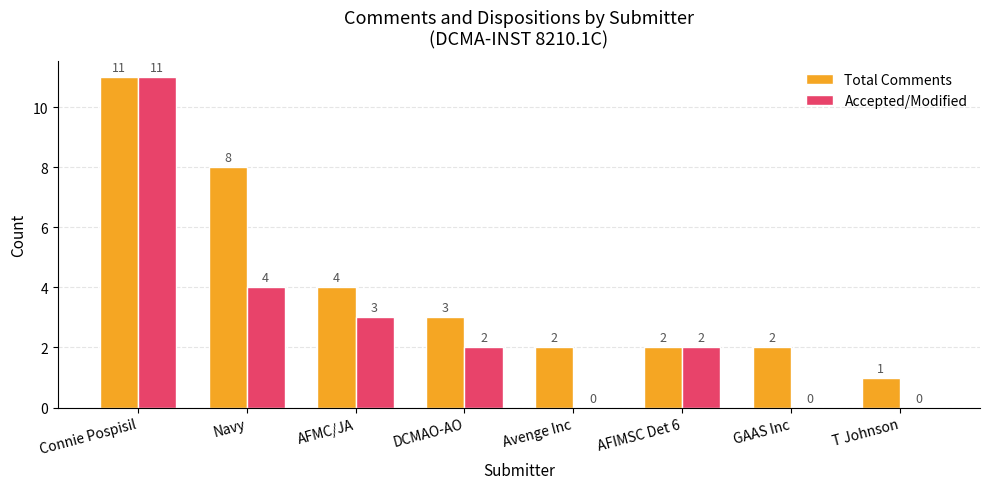

Reading right to left, transcribe all the data shown in this chart.

Total Comments: T Johnson=1	GAAS Inc=2	AFIMSC Det 6=2	Avenge Inc=2	DCMAO-AO=3	AFMC/JA=4	Navy=8	Connie Pospisil=11
Accepted/Modified: T Johnson=0	GAAS Inc=0	AFIMSC Det 6=2	Avenge Inc=0	DCMAO-AO=2	AFMC/JA=3	Navy=4	Connie Pospisil=11